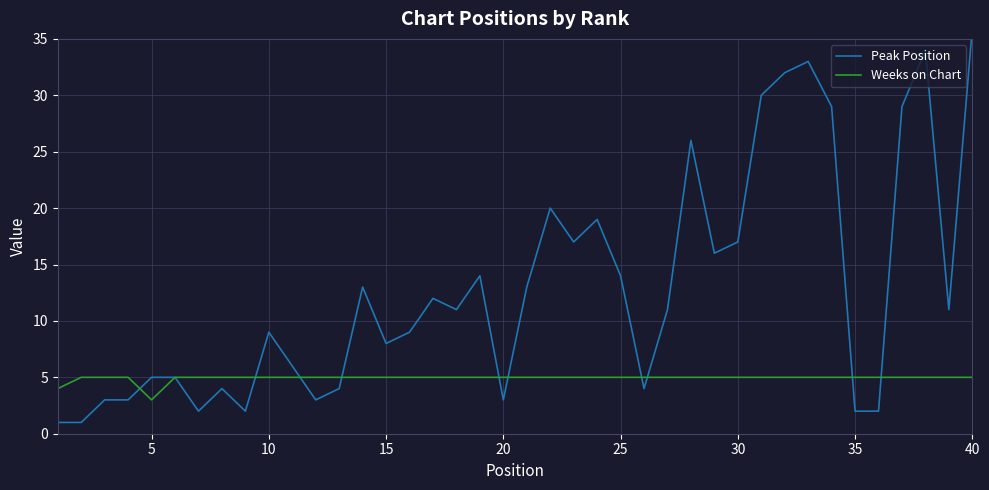

Which series has the largest total across all categories?

Peak Position